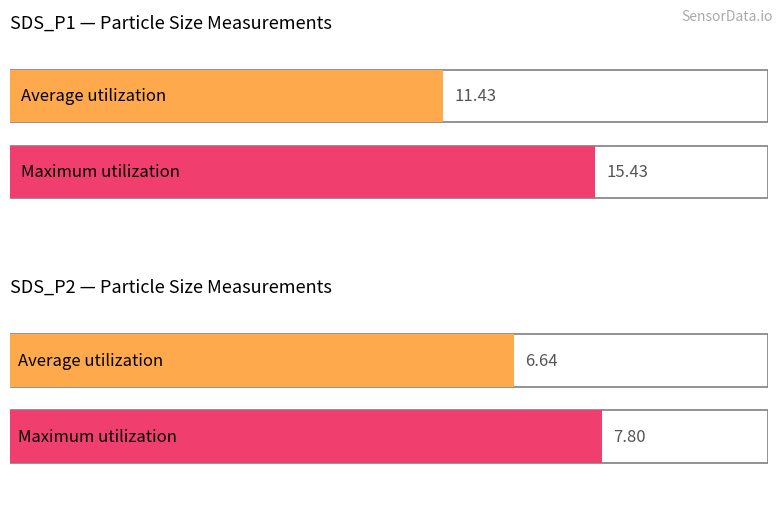

What is the difference between the Maximum utilization values at SDS_P2 and SDS_P1?

7.6